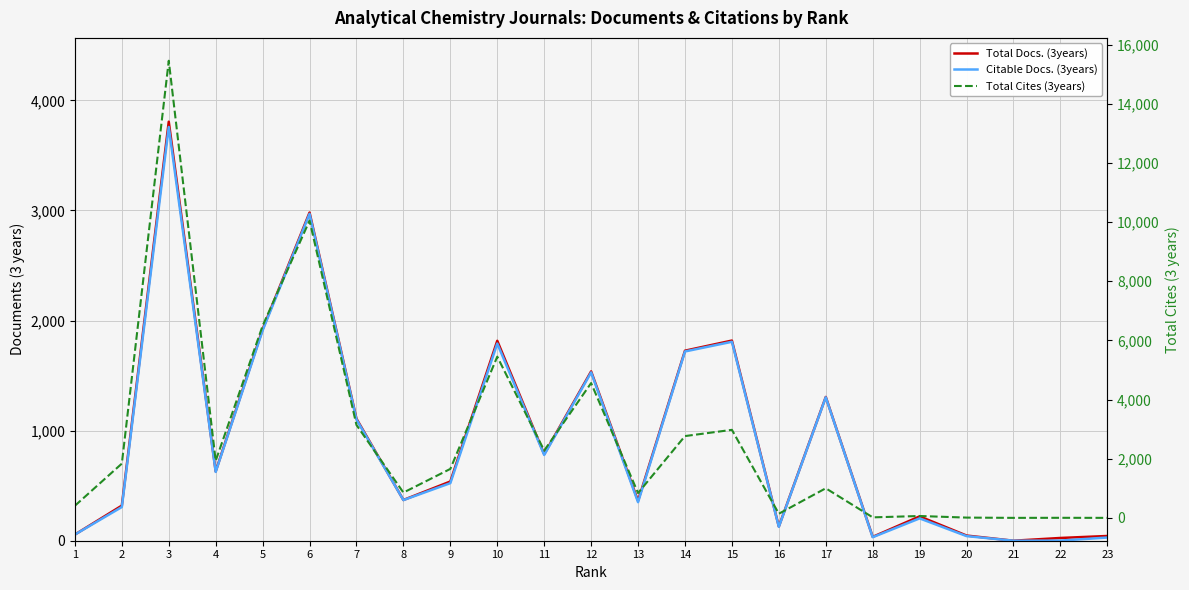

What is the difference between the Citable Docs. (3years) values at 1 and 17?

1247